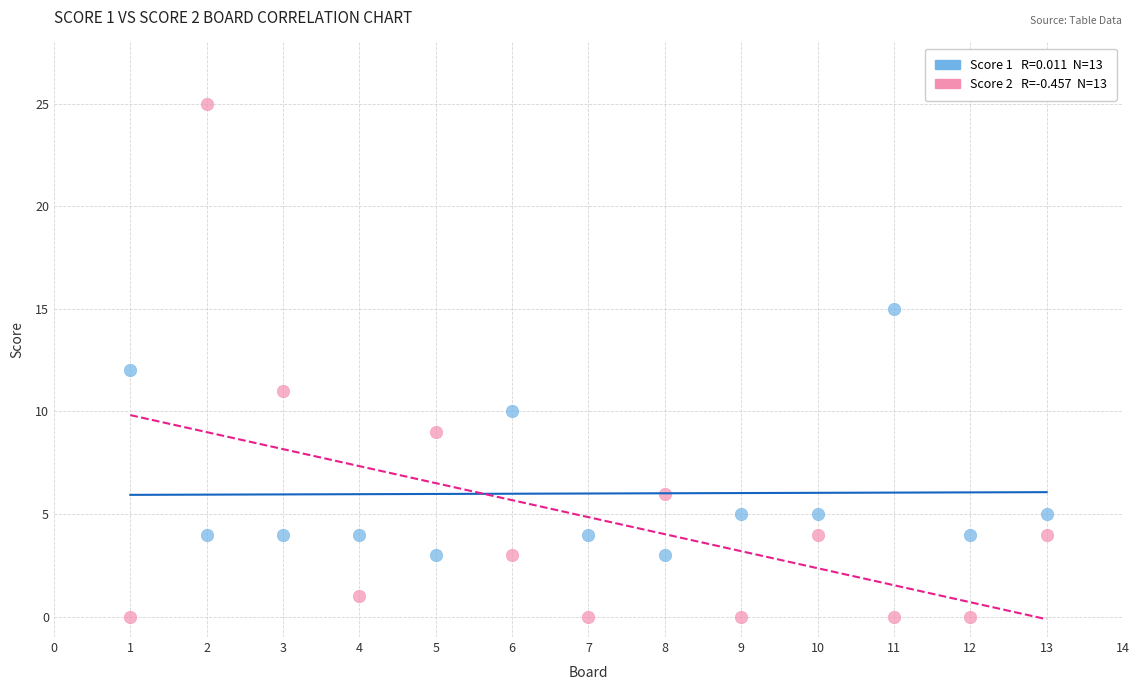

Across all data points, what is the range of X values (max minus min)?

12